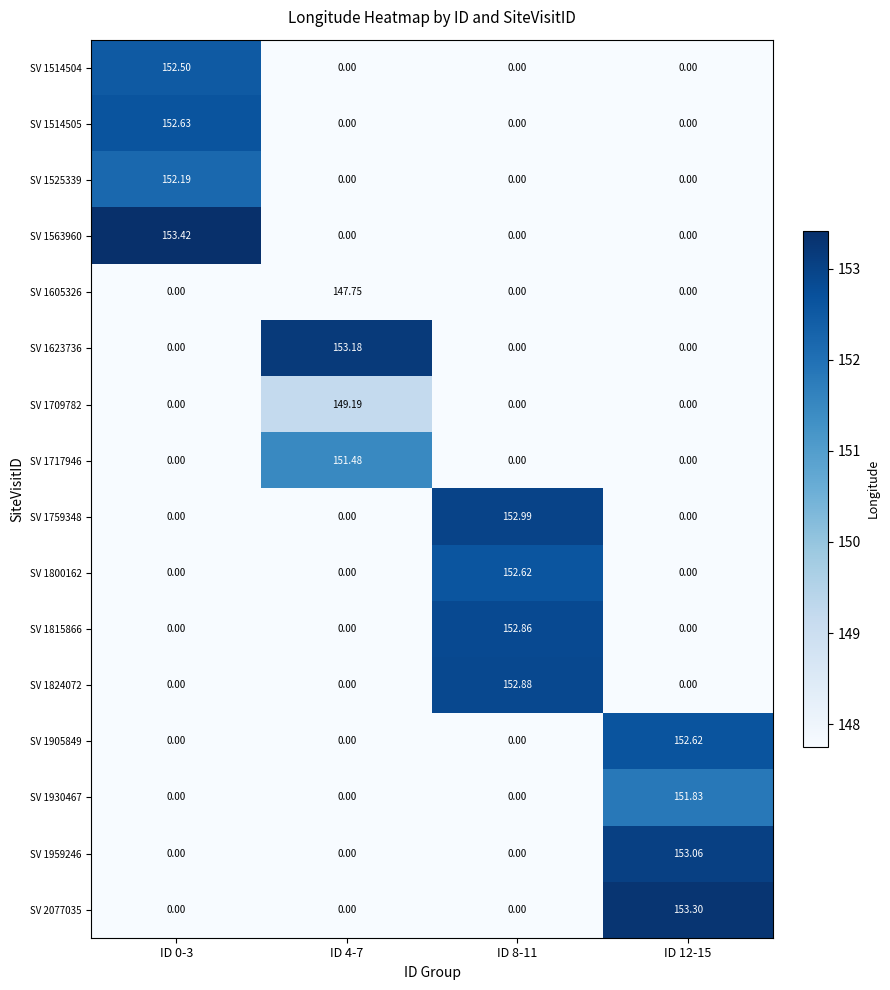

Which label corresponds to the largest value in the chart?

ID 0-3